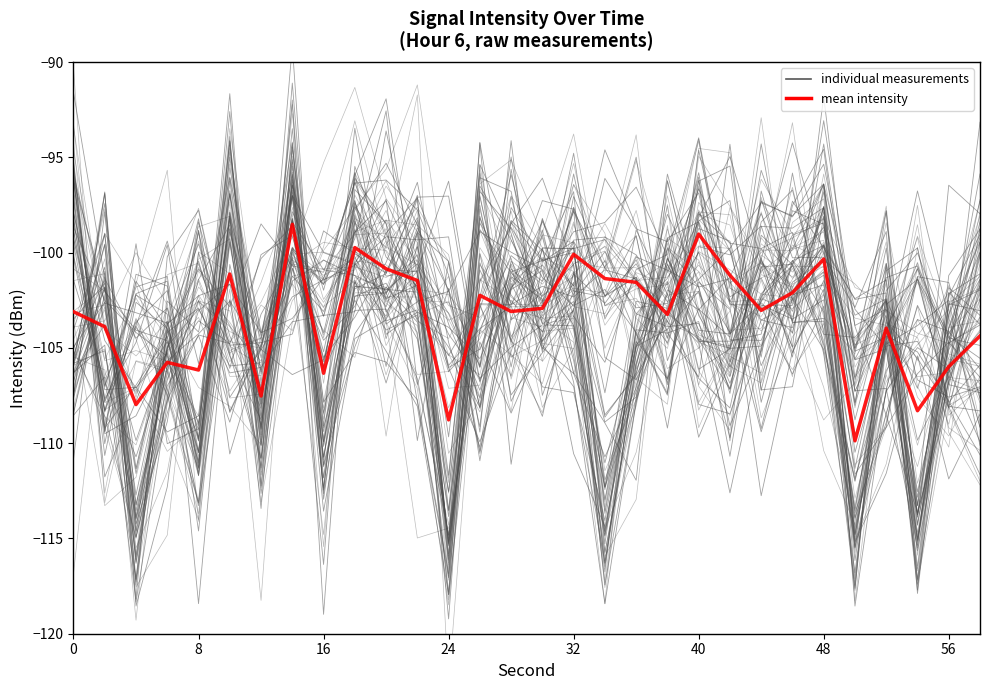

How many intersections are there between individual measurements and mean intensity?

15